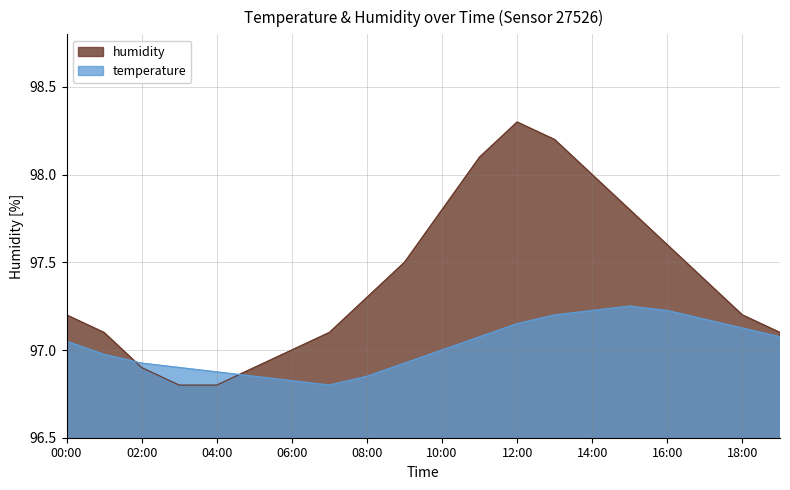

How many intersections are there between temperature and humidity?

2